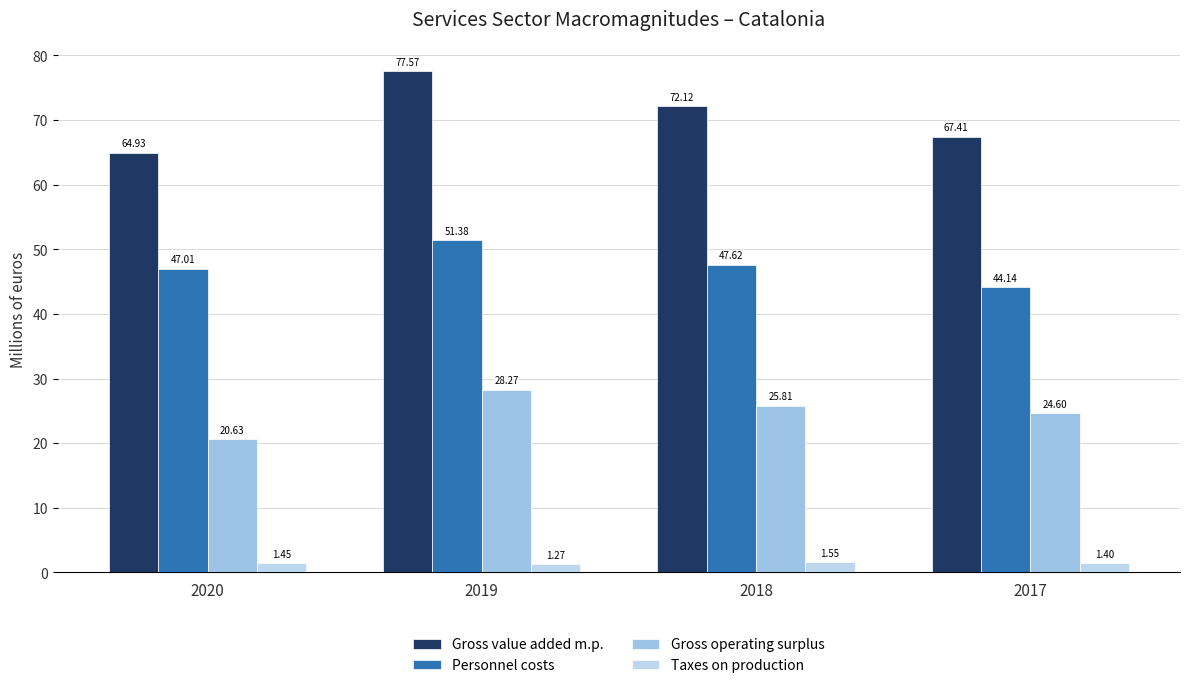

At which category is the sum across all series the highest?

2019